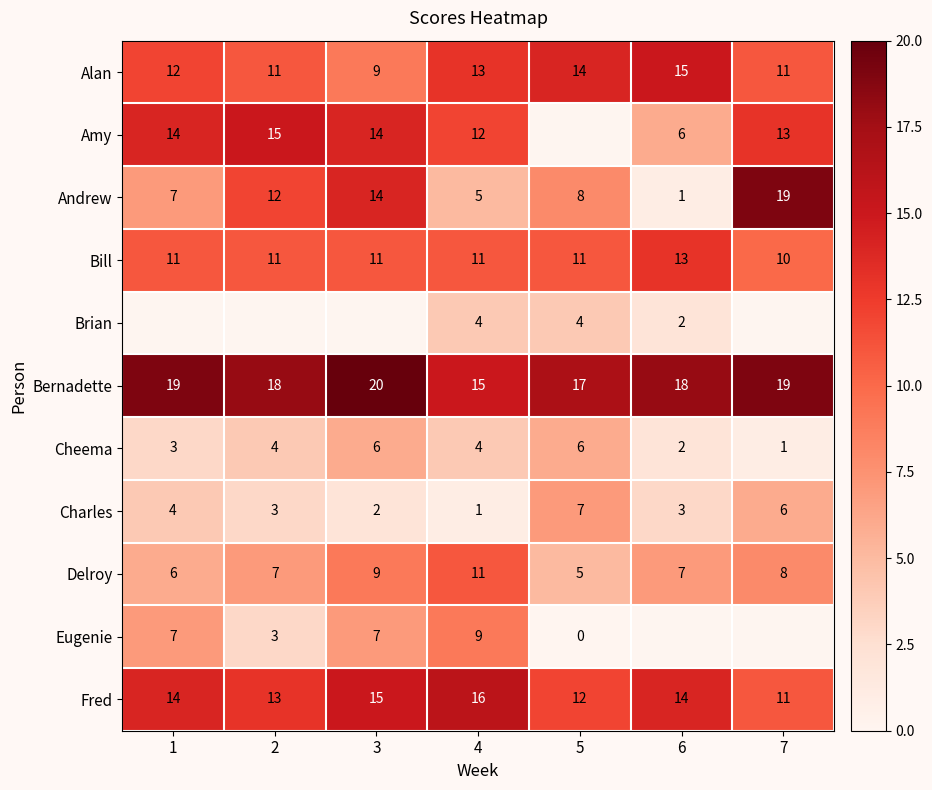

What value does the Fred series have at 2?

13